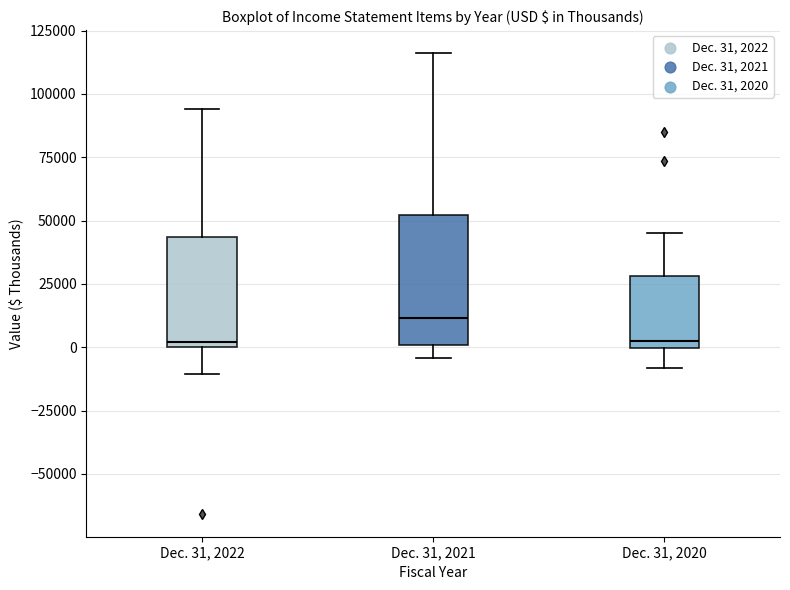

Reading left to right, read every box against the y-axis: the position of its median line, the range the box covers, and the ends of its whiskers. The values are not printed on the chart, so give them approximately, as read against the axis.

Dec. 31, 2022: median 0 (just above the box's lower edge), box 0 to 45000, whiskers -10000 to 95000
Dec. 31, 2021: median 10000, box 0 to 50000, whiskers -5000 to 115000
Dec. 31, 2020: median 5000, box 0 to 30000, whiskers -10000 to 45000